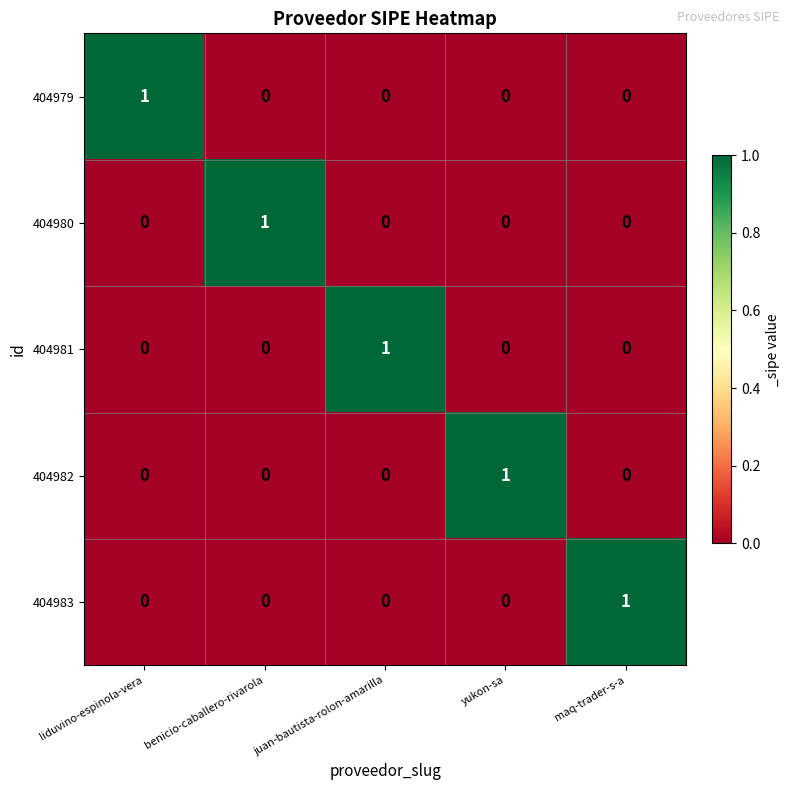

True or false: 404979 has a value of 1 at liduvino-espinola-vera.

True